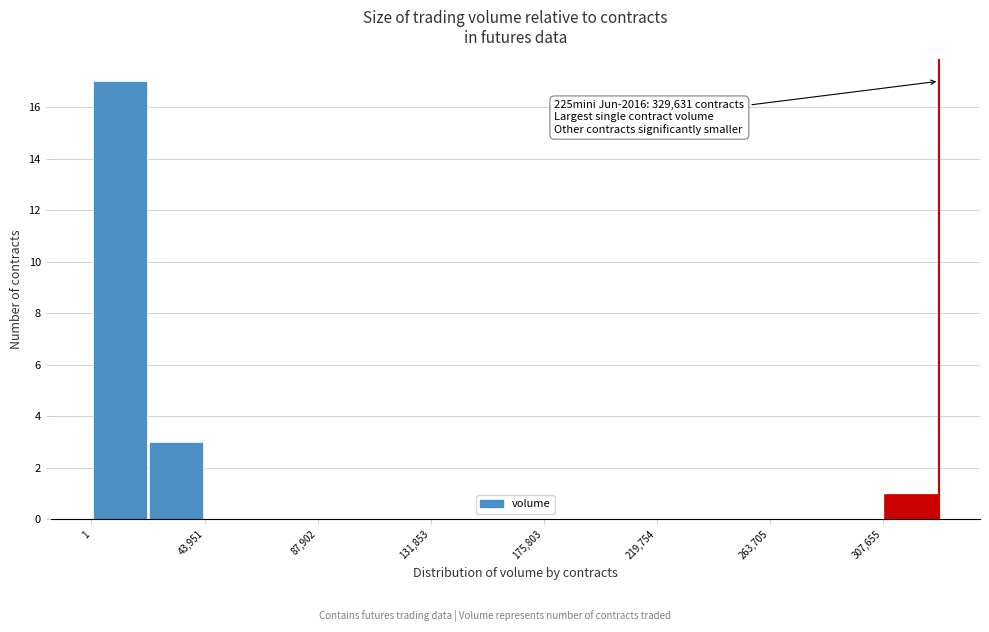

Which range on the x-axis has the tallest bar?

0 to 20000